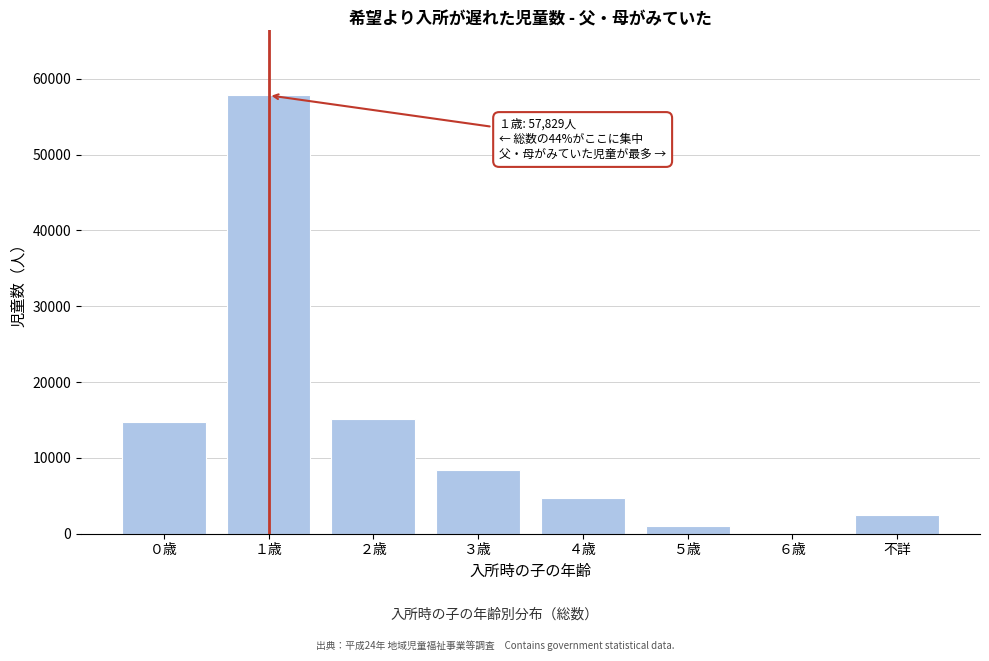

Reading left to right, what are all the values shown in this chart?

０歳=14672	１歳=57829	２歳=15158	３歳=8445	４歳=4676	５歳=986	６歳=115	不詳=2430